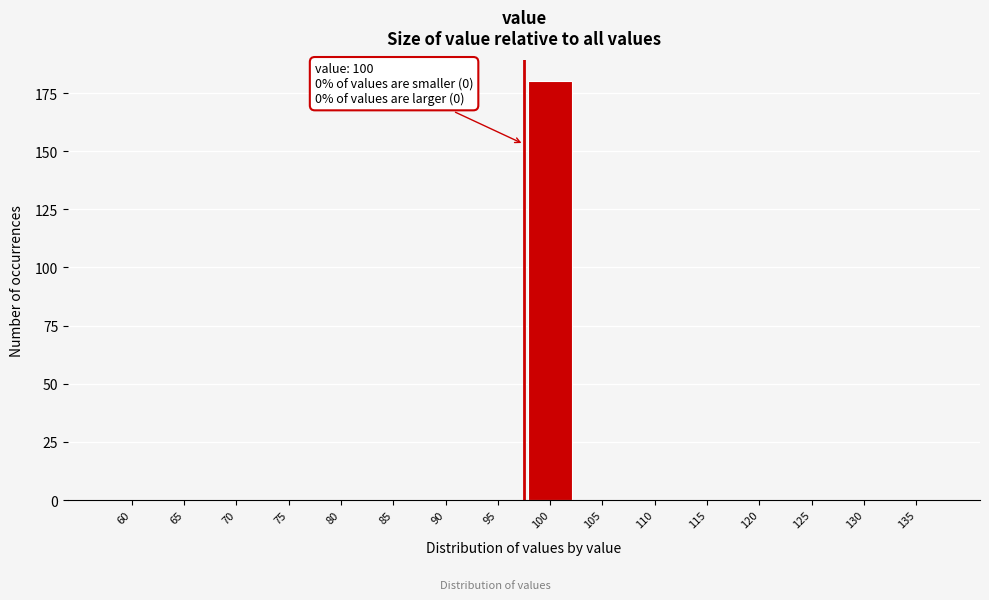

Reading left to right, list all the values displayed in this chart.

60=0	65=0	70=0	75=0	80=0	85=0	90=0	95=0	100=180	105=0	110=0	115=0	120=0	125=0	130=0	135=0